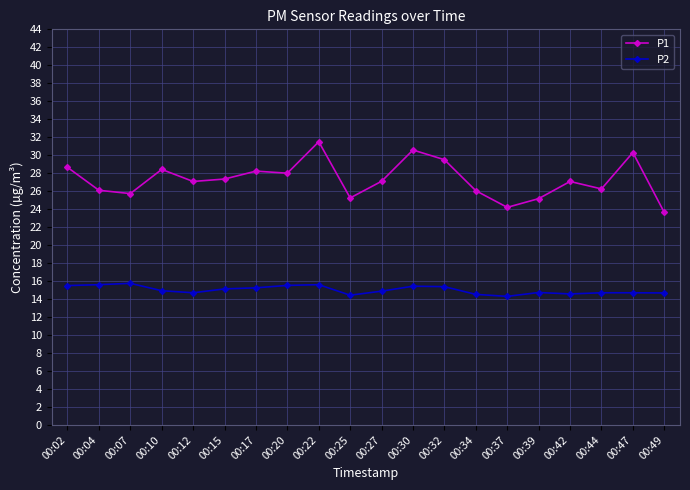

Which series has the widest spread of values?

P1